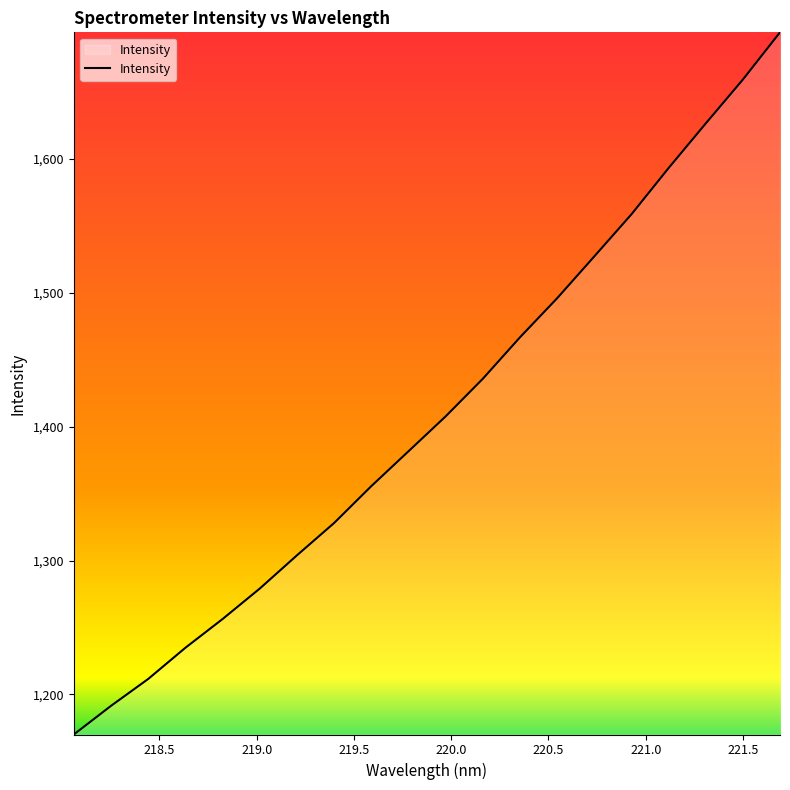

What is the sum of all values?

28177.2